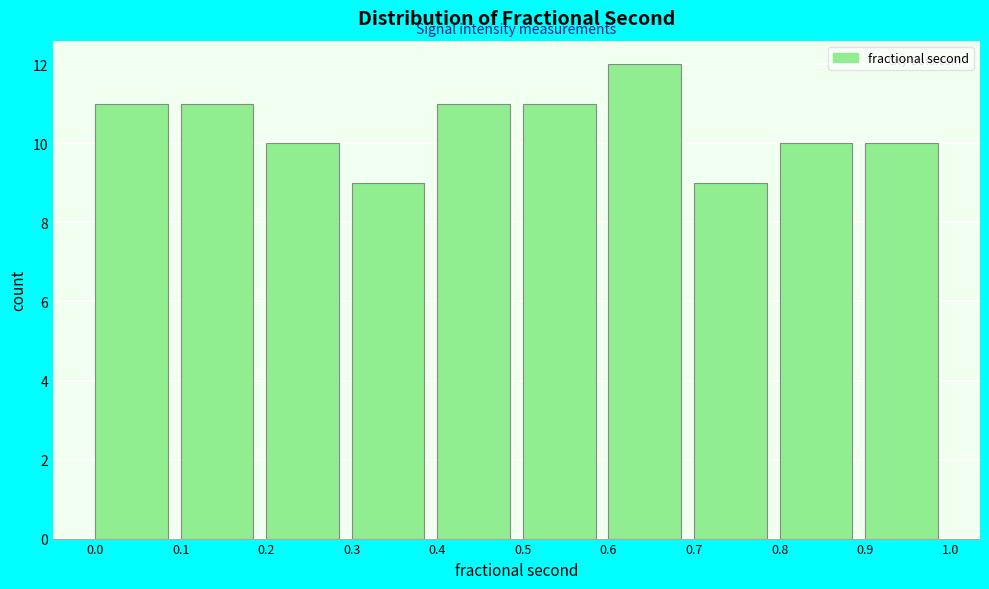

Reading left to right, list every bar in this chart as the range it spans on the x-axis followed by its height. The values are not printed on the chart, so give them approximately, as read against the axis.

0.0 to 0.1: 11
0.1 to 0.2: 11
0.2 to 0.3: 10
0.3 to 0.4: 9
0.4 to 0.5: 11
0.5 to 0.6: 11
0.6 to 0.7: 12
0.7 to 0.8: 9
0.8 to 0.9: 10
0.9 to 1.0: 10